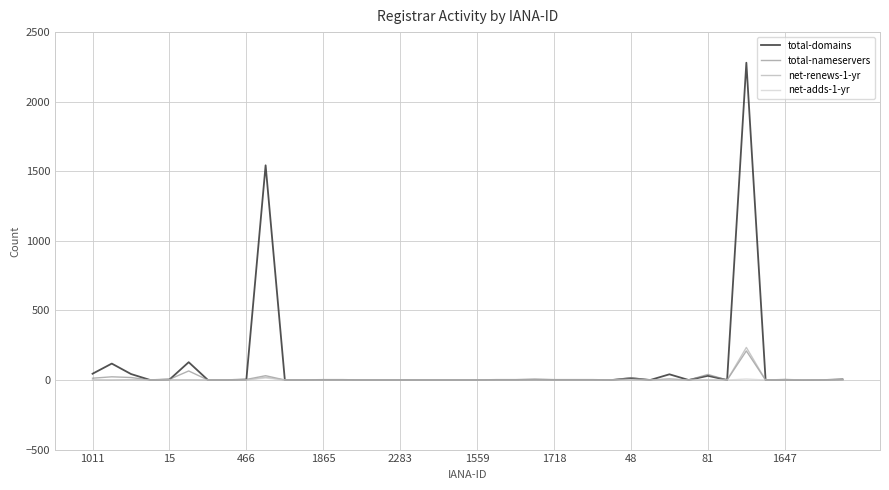

How many lines are shown in the chart?

4